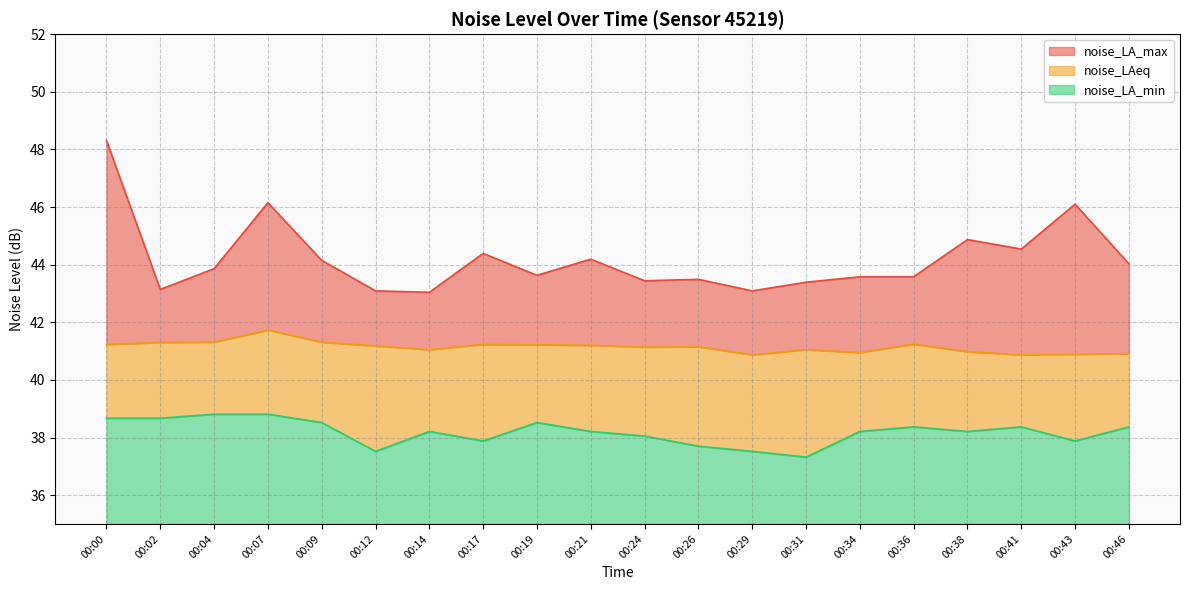

What is the difference between the second highest and second lowest values in the noise_LA_min series?

1.3